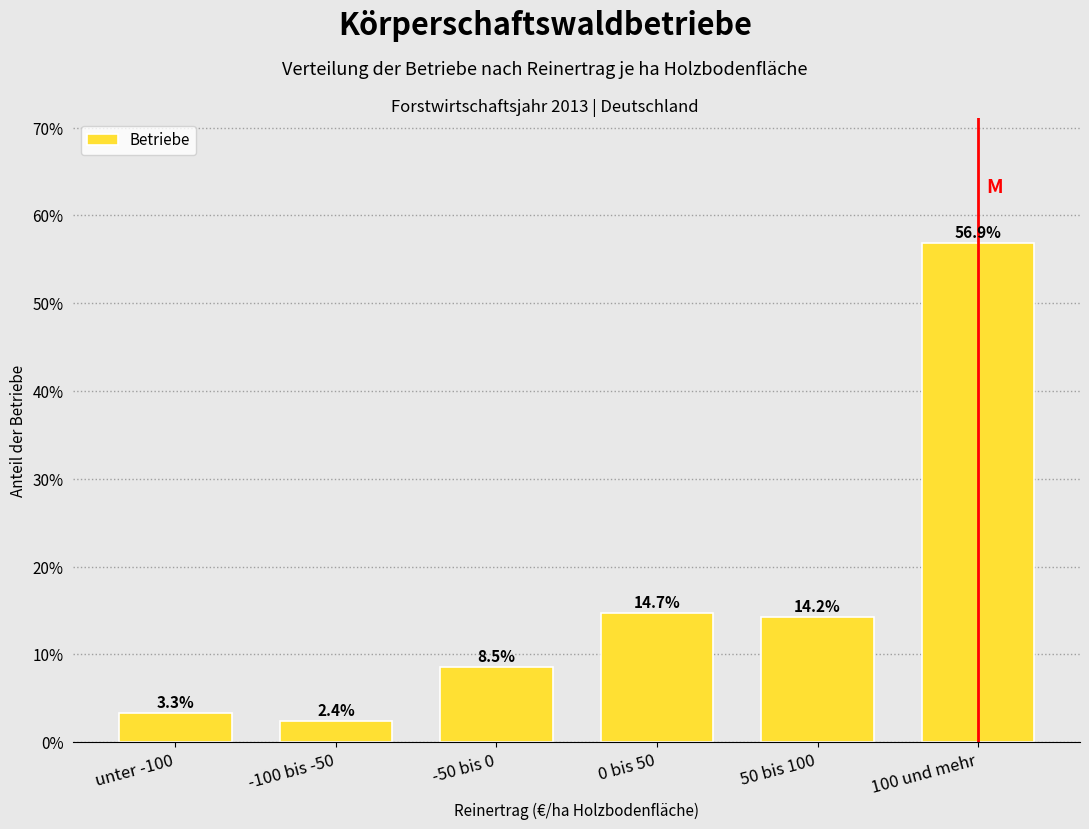

Reading left to right, what are all the values shown in this chart?

3.3	2.4	8.5	14.7	14.2	56.9